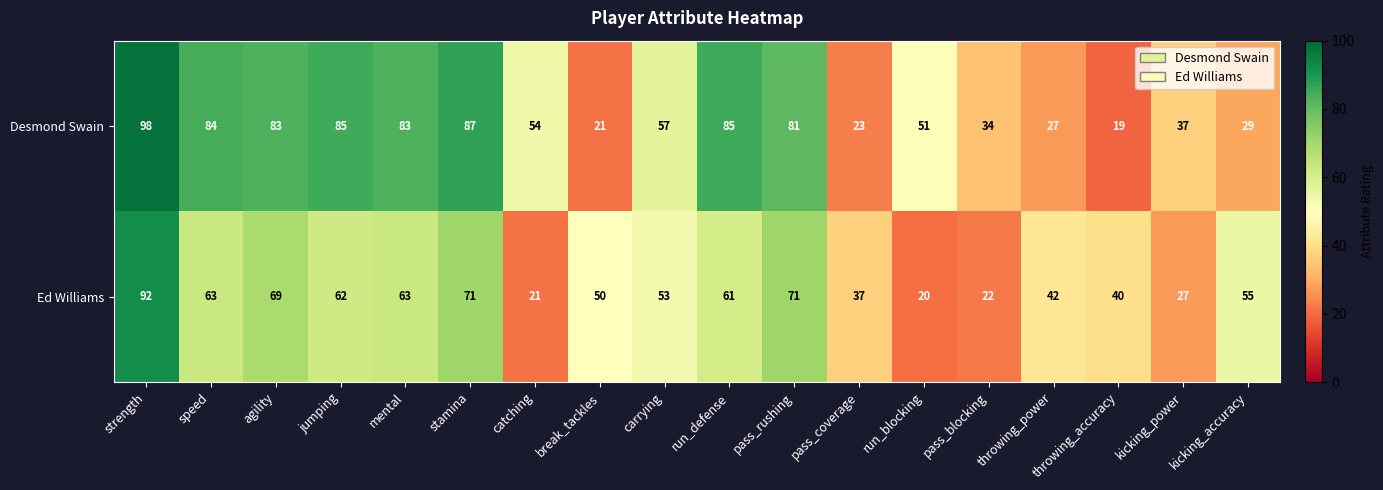

What is the difference between the second highest and minimum values in the Ed Williams series?

51